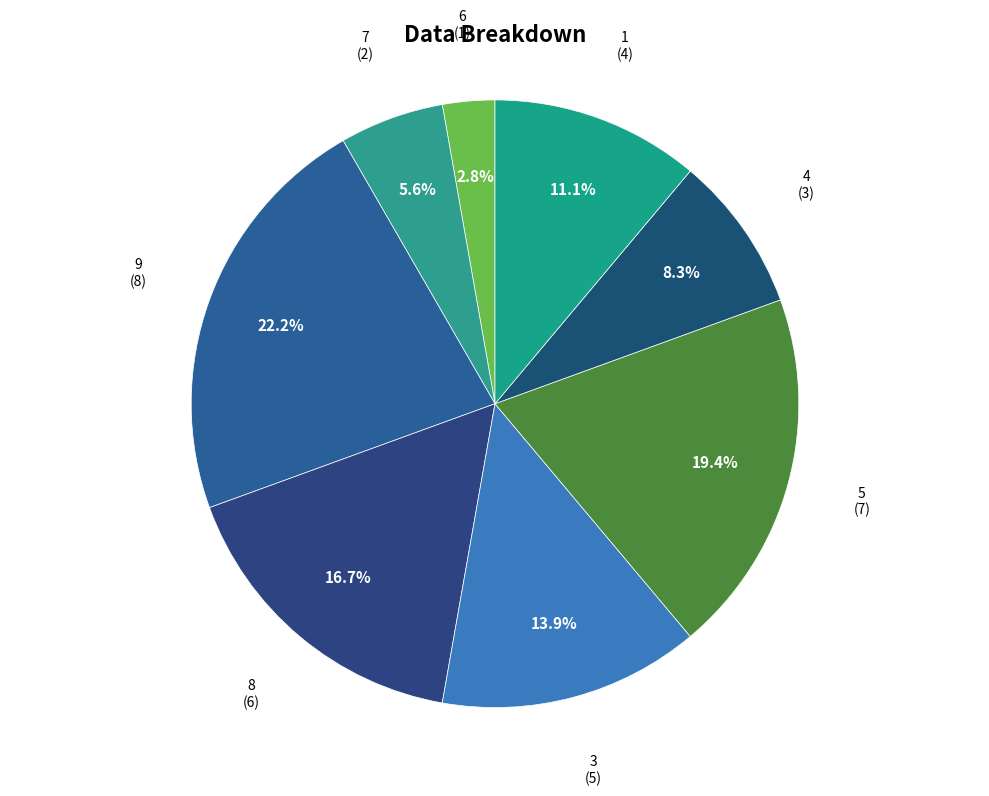

Is there any slice that represents more than half of the pie?

No